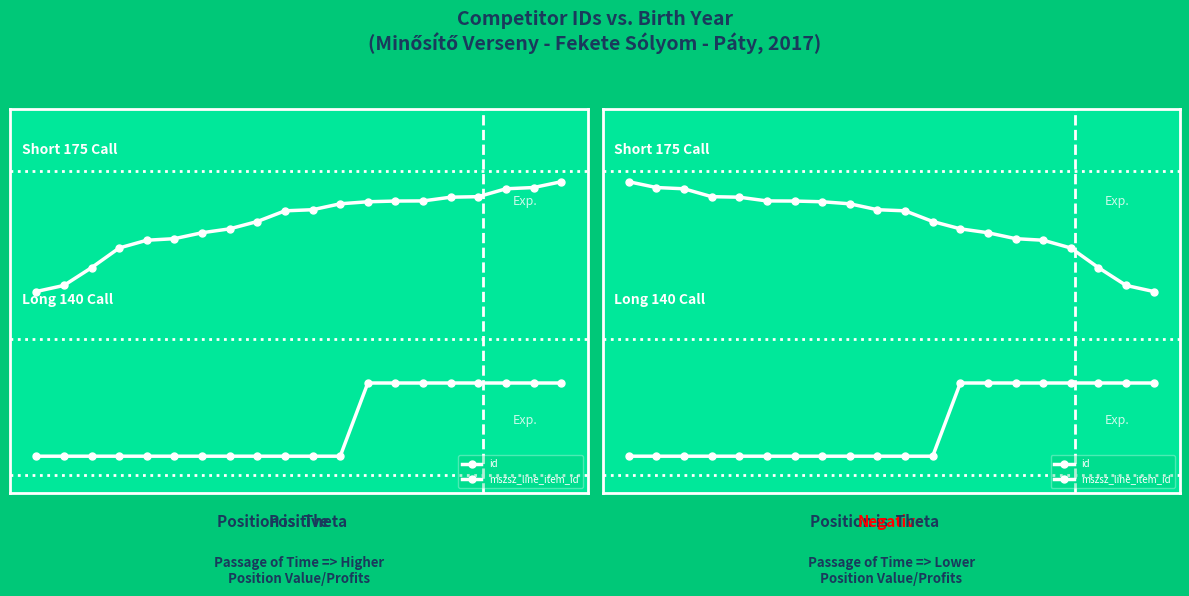

Which series has the largest total across all categories?

id